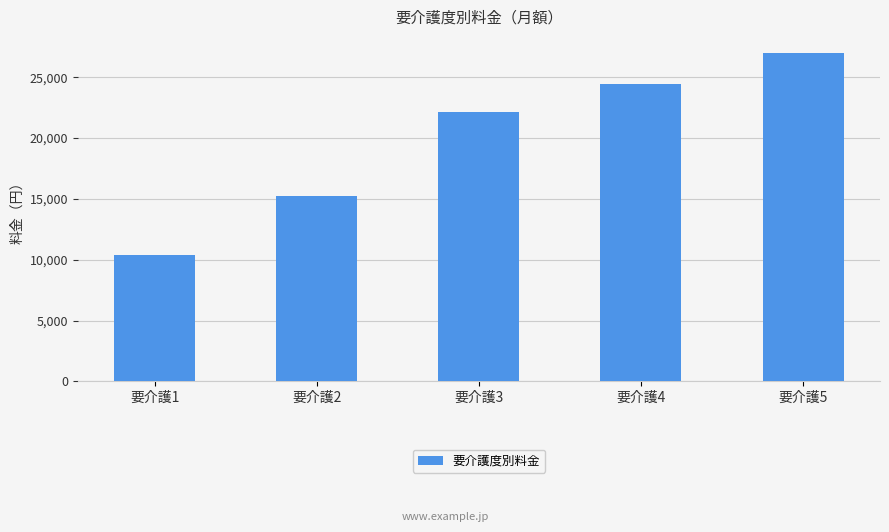

What is the difference between the maximum and minimum values?

16600